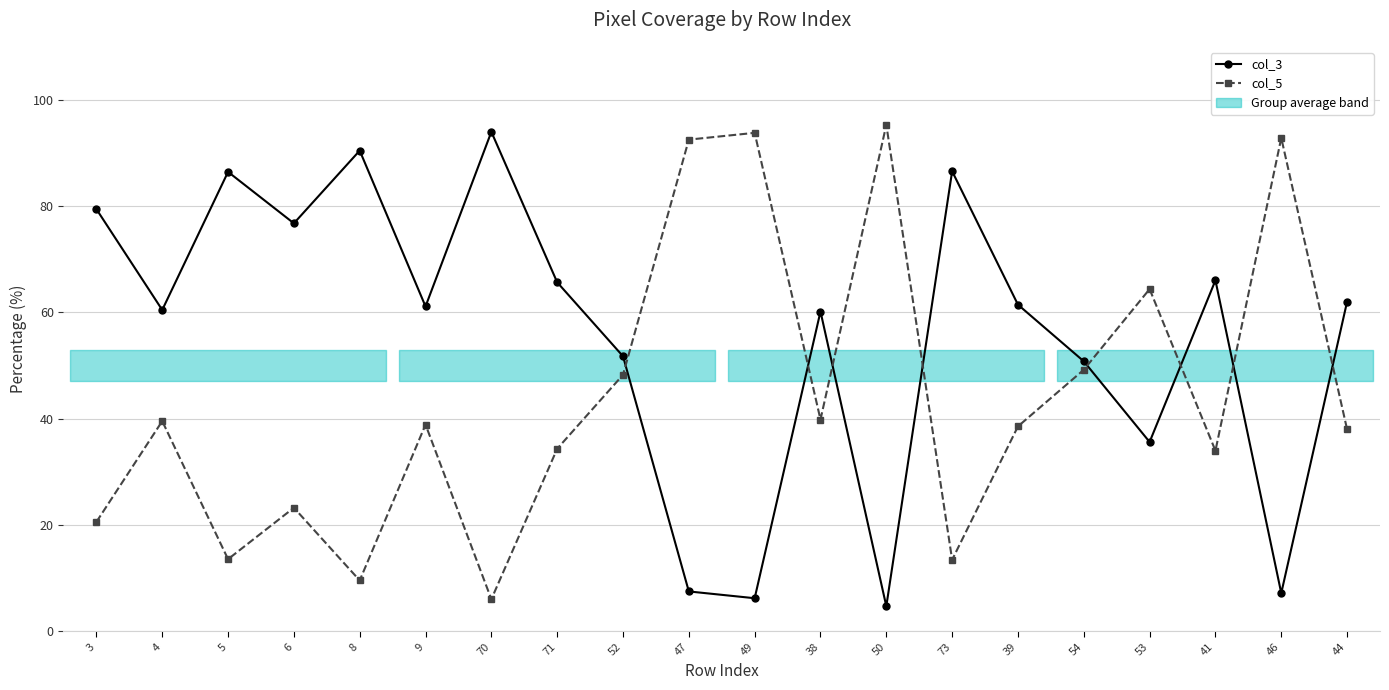

What value does the col_5 series have at 49?

93.8